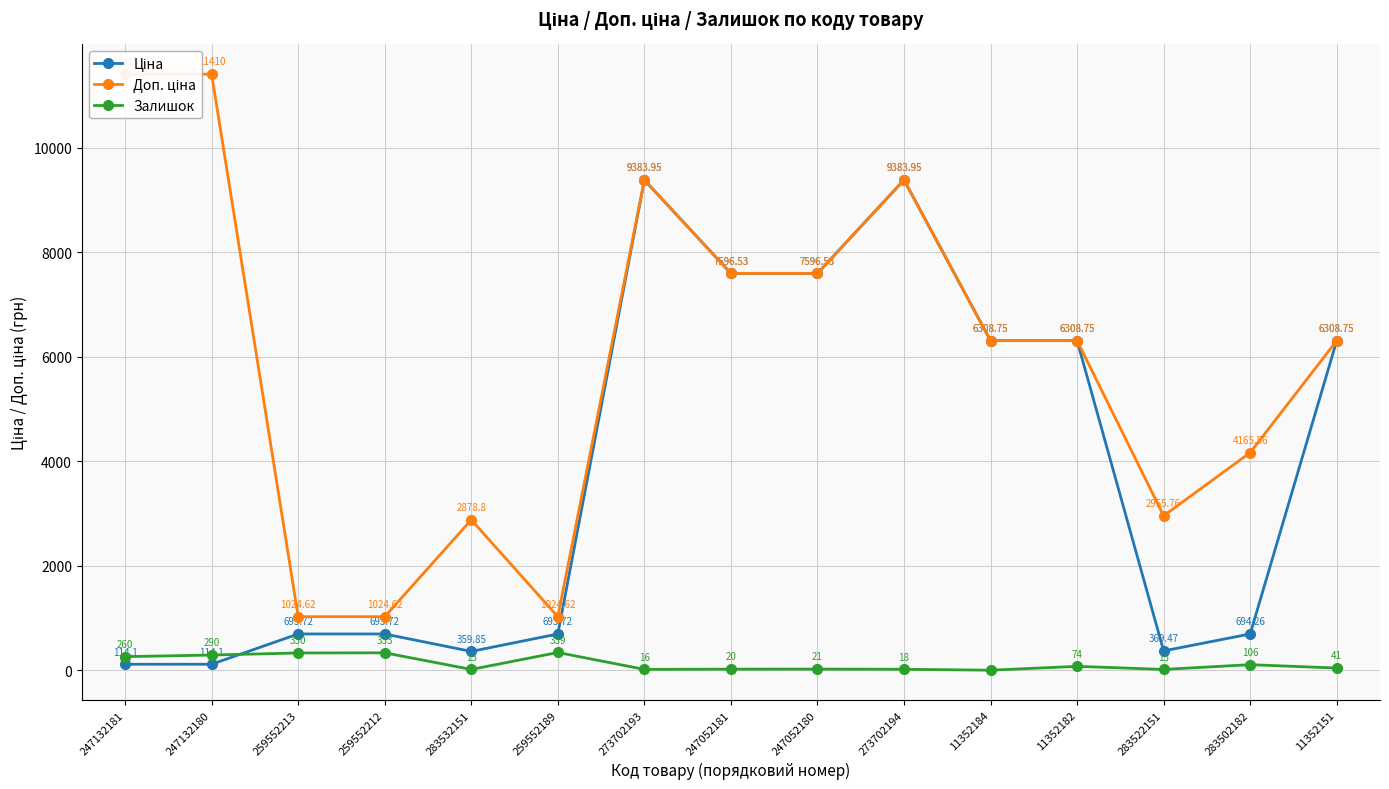

True or false: Залишок has more than 1 interior local peaks.

True